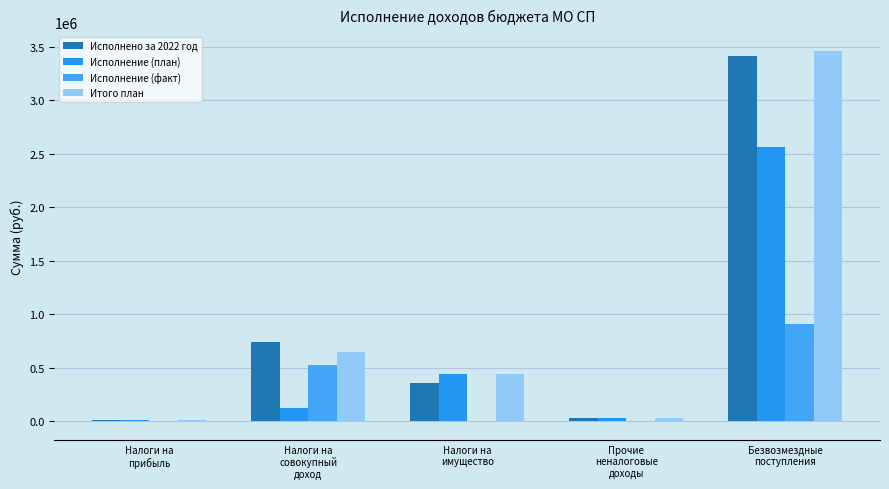

Are the bars grouped side by side (vs. stacked)?

Yes